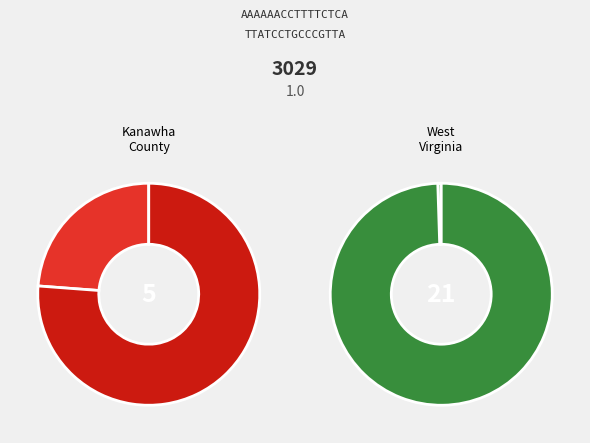

What portion of the pie excludes West Virginia (State)?

99.5%